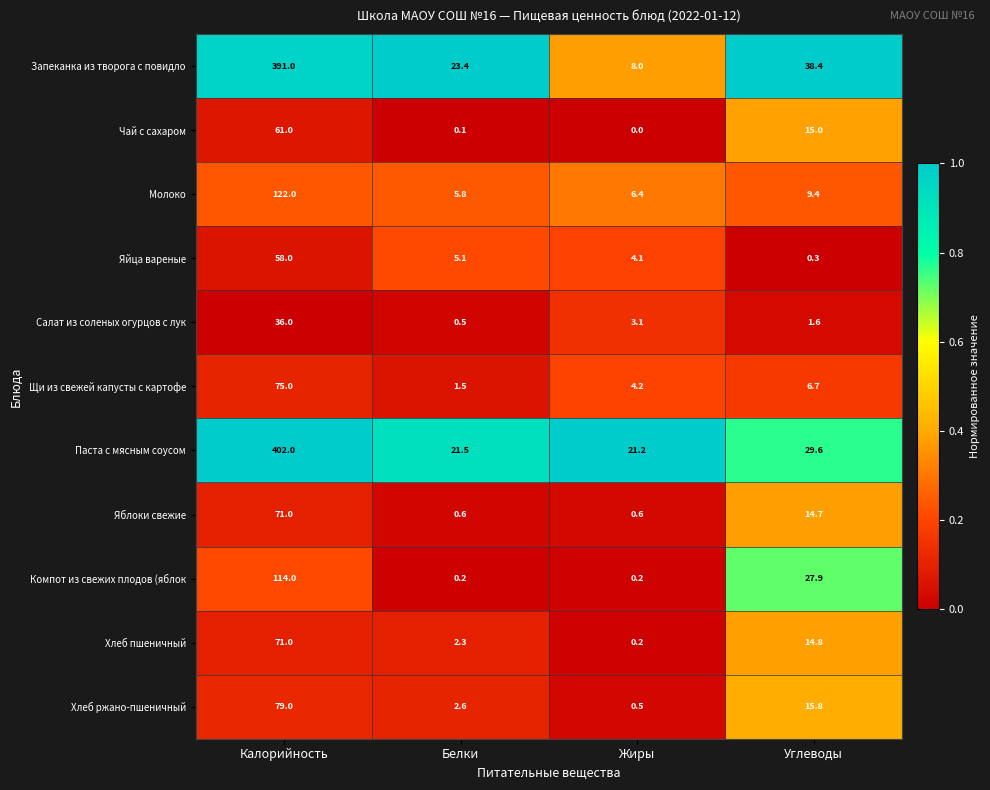

True or false: Молоко has a value of 5.8 at Белки.

True